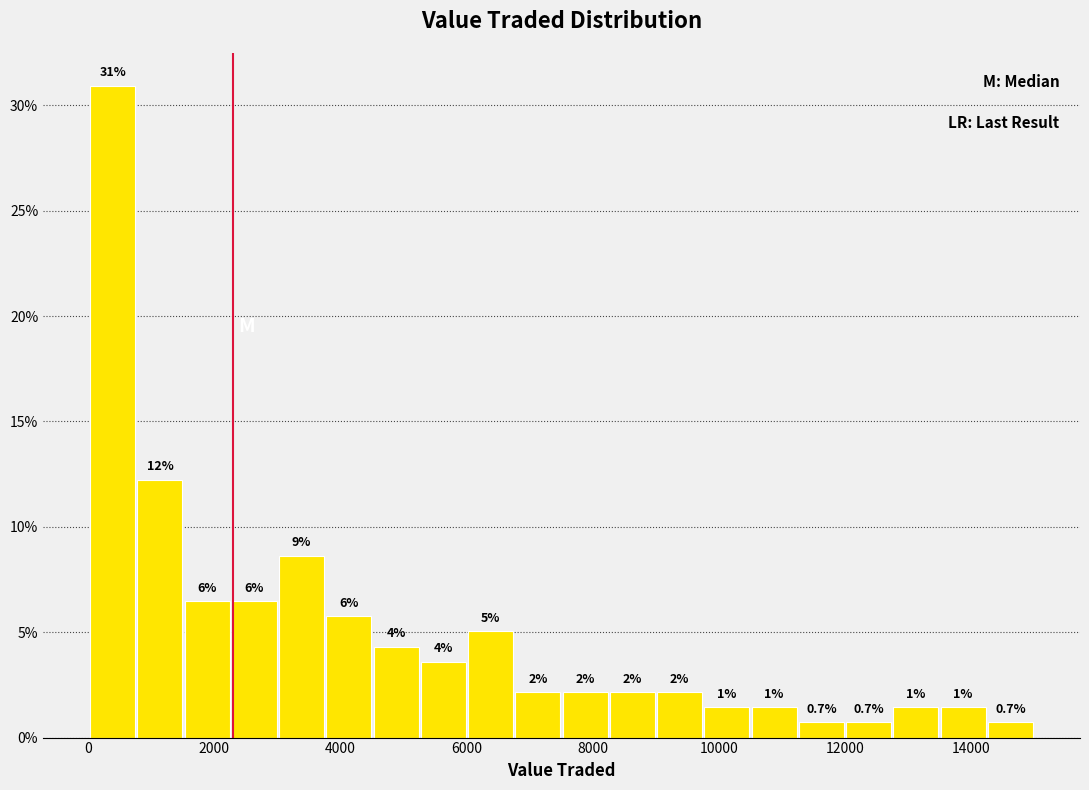

Read against the x-axis, roughly where is the centre of the tallest bar?

400